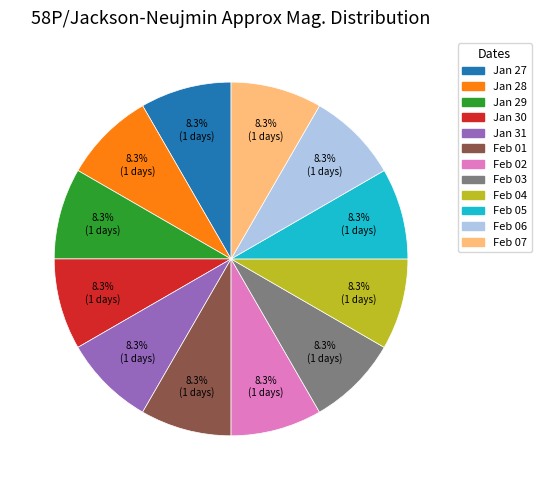

Is there any slice that represents more than half of the pie?

No